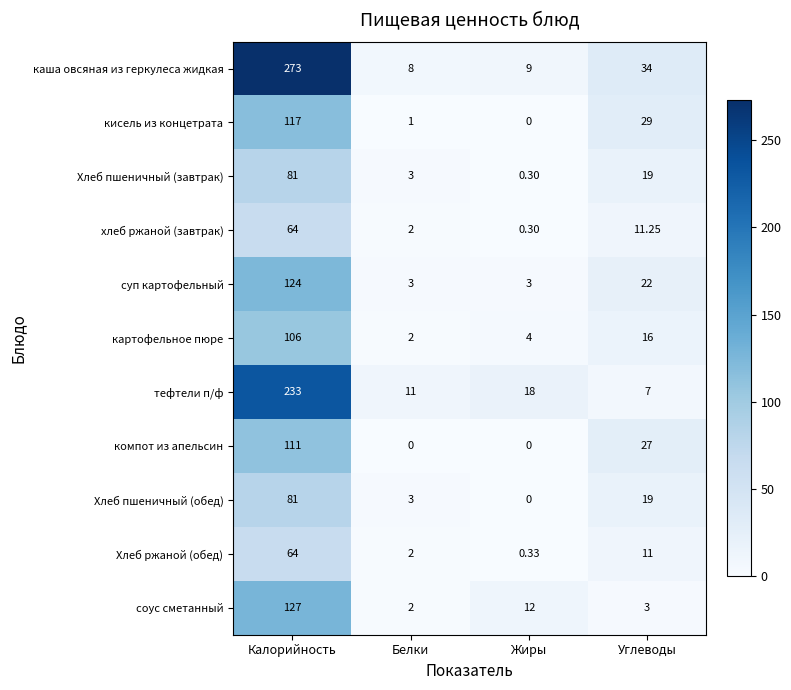

Which series has the largest range (max minus min)?

каша овсяная из геркулеса жидкая